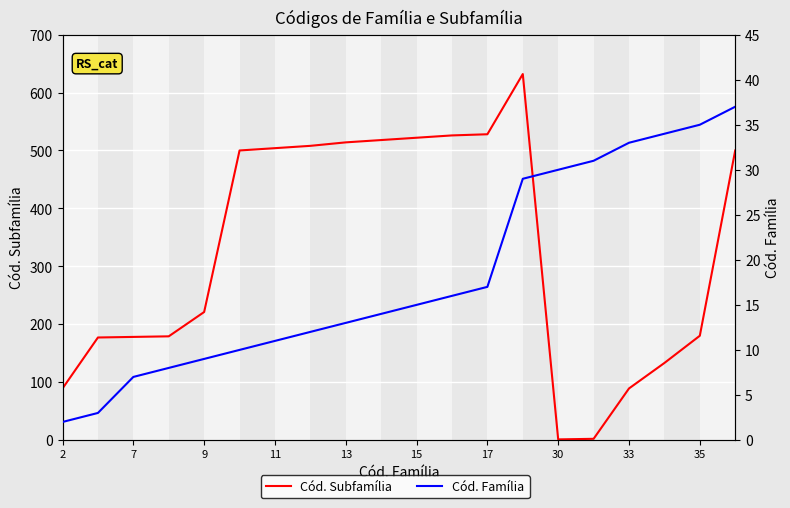

Is the value of Cód. Subfamília at 35 greater than the value of Cód. Família at 35?

Yes